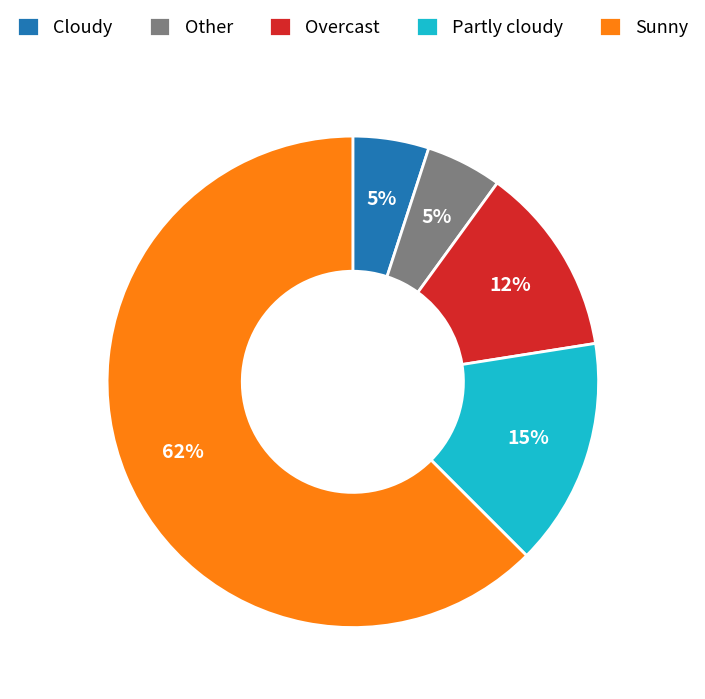

What is the largest slice in the pie chart?

Sunny